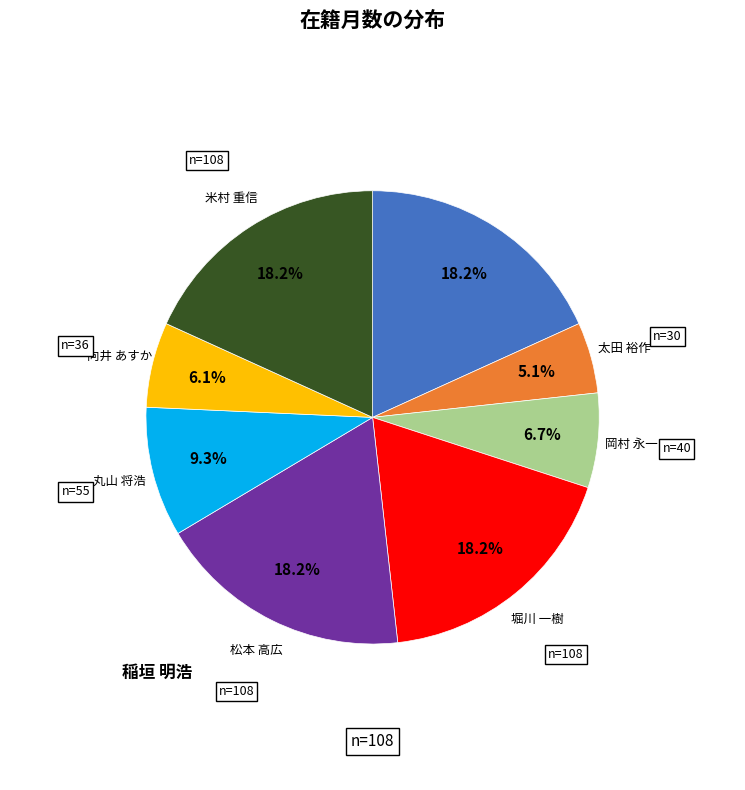

To the nearest percent, what portion does 稲垣 明浩 represent?

18%